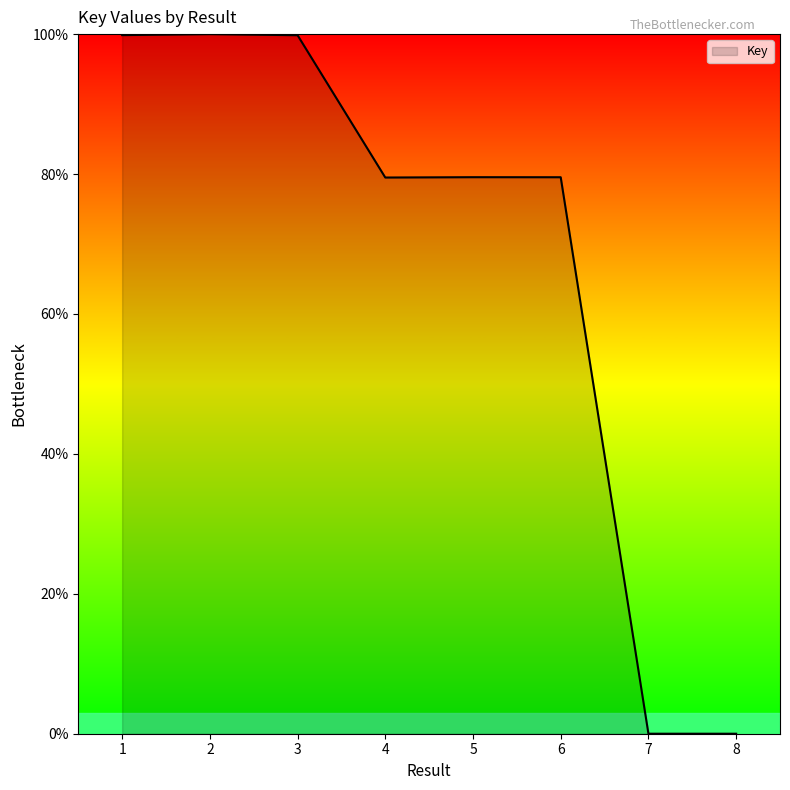

Count the number of values greater than 79.

6